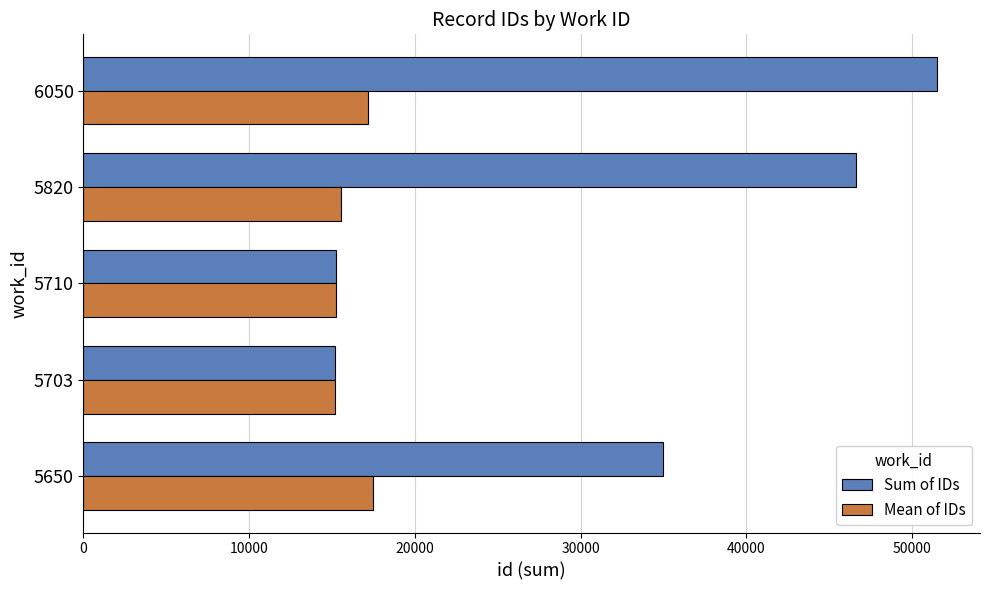

Which series changed the most between 5650 and 5820?

Sum of IDs